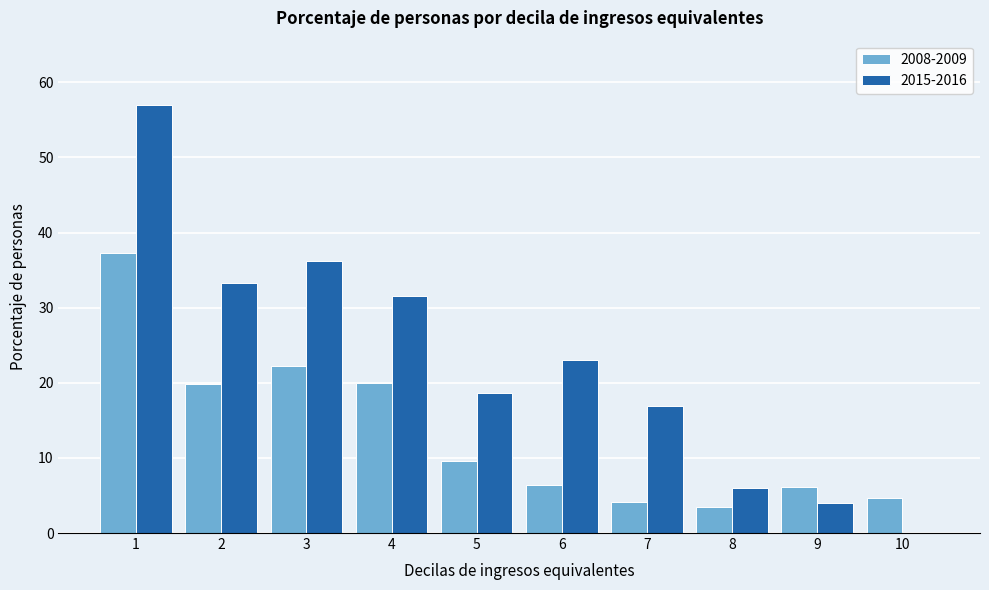

What is the total value across all series at 1?

94.3